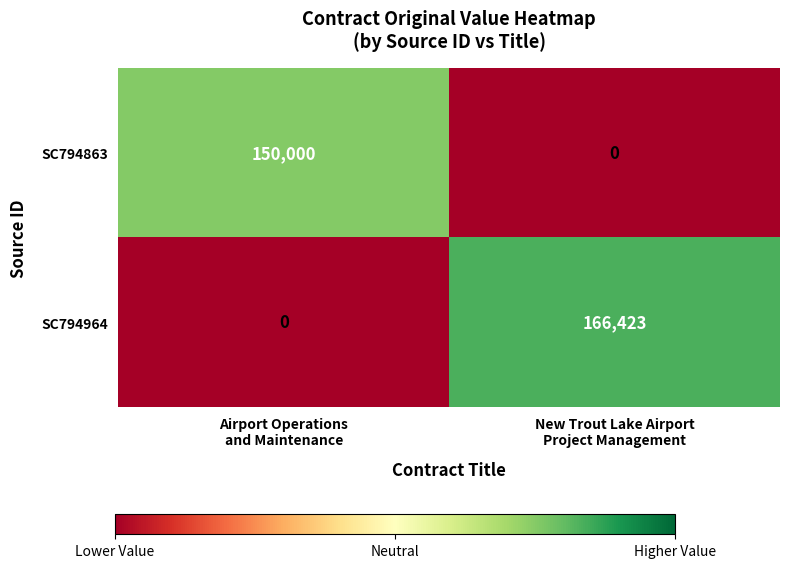

Which series has the largest range (max minus min)?

SC794964